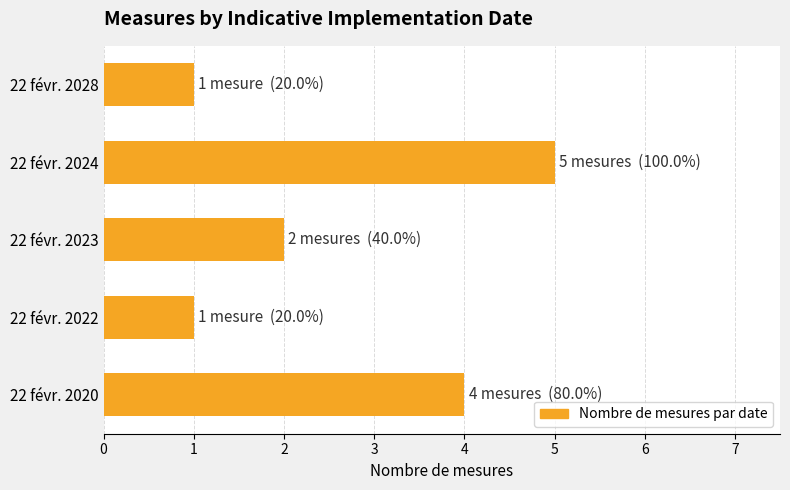

What is the approximate value at 22 févr. 2024?

5